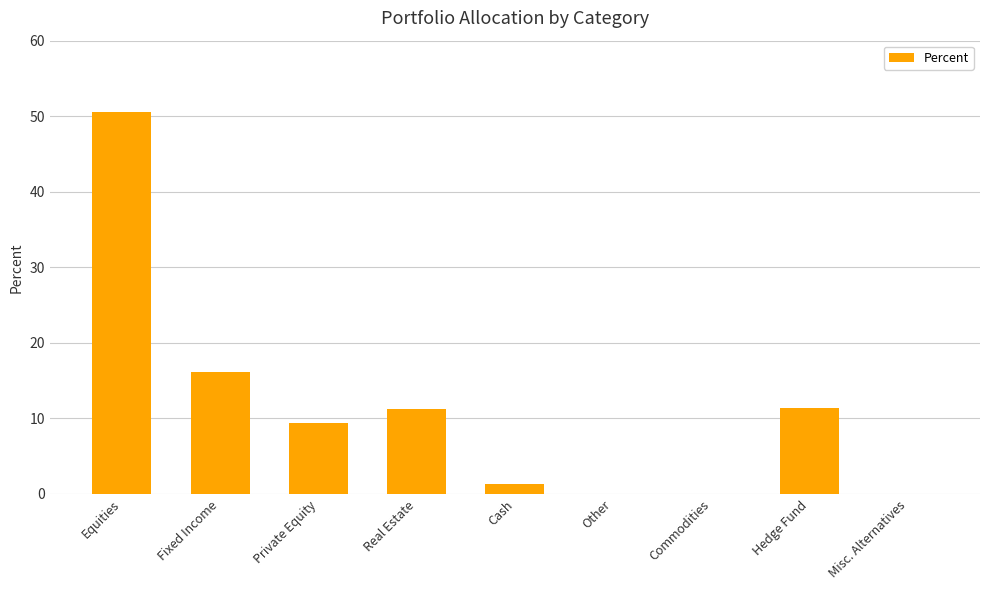

How many values exceed 9?

5